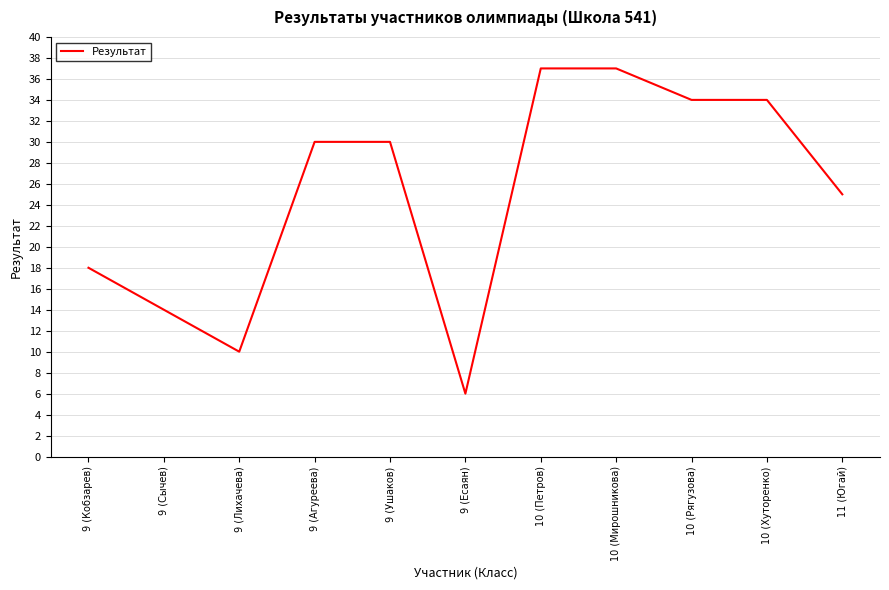

At which label is the value closest to 21?

9 (Кобзарев)